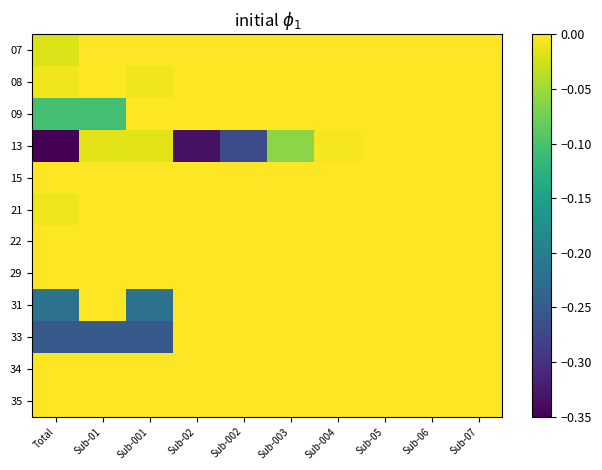

Reading left to right, extract all data points from this chart.

07: Total=-0.0	Sub-01=-0.0	Sub-001=-0.0	Sub-02=-0.0	Sub-002=-0.0	Sub-003=-0.0	Sub-004=-0.0	Sub-05=-0.0	Sub-06=-0.0	Sub-07=-0.0
08: Total=-0.0	Sub-01=-0.0	Sub-001=-0.0	Sub-02=-0.0	Sub-002=-0.0	Sub-003=-0.0	Sub-004=-0.0	Sub-05=-0.0	Sub-06=-0.0	Sub-07=-0.0
09: Total=-0.1	Sub-01=-0.1	Sub-001=-0.0	Sub-02=-0.0	Sub-002=-0.0	Sub-003=-0.0	Sub-004=-0.0	Sub-05=-0.0	Sub-06=-0.0	Sub-07=-0.0
13: Total=-0.3	Sub-01=-0.0	Sub-001=-0.0	Sub-02=-0.3	Sub-002=-0.3	Sub-003=-0.1	Sub-004=-0.0	Sub-05=-0.0	Sub-06=-0.0	Sub-07=-0.0
15: Total=-0.0	Sub-01=-0.0	Sub-001=-0.0	Sub-02=-0.0	Sub-002=-0.0	Sub-003=-0.0	Sub-004=-0.0	Sub-05=-0.0	Sub-06=-0.0	Sub-07=-0.0
21: Total=-0.0	Sub-01=-0.0	Sub-001=-0.0	Sub-02=-0.0	Sub-002=-0.0	Sub-003=-0.0	Sub-004=-0.0	Sub-05=-0.0	Sub-06=-0.0	Sub-07=-0.0
22: Total=-0.0	Sub-01=-0.0	Sub-001=-0.0	Sub-02=-0.0	Sub-002=-0.0	Sub-003=-0.0	Sub-004=-0.0	Sub-05=-0.0	Sub-06=-0.0	Sub-07=-0.0
29: Total=-0.0	Sub-01=-0.0	Sub-001=-0.0	Sub-02=-0.0	Sub-002=-0.0	Sub-003=-0.0	Sub-004=-0.0	Sub-05=-0.0	Sub-06=-0.0	Sub-07=-0.0
31: Total=-0.2	Sub-01=-0.0	Sub-001=-0.2	Sub-02=-0.0	Sub-002=-0.0	Sub-003=-0.0	Sub-004=-0.0	Sub-05=-0.0	Sub-06=-0.0	Sub-07=-0.0
33: Total=-0.3	Sub-01=-0.3	Sub-001=-0.3	Sub-02=-0.0	Sub-002=-0.0	Sub-003=-0.0	Sub-004=-0.0	Sub-05=-0.0	Sub-06=-0.0	Sub-07=-0.0
34: Total=-0.0	Sub-01=-0.0	Sub-001=-0.0	Sub-02=-0.0	Sub-002=-0.0	Sub-003=-0.0	Sub-004=-0.0	Sub-05=-0.0	Sub-06=-0.0	Sub-07=-0.0
35: Total=-0.0	Sub-01=-0.0	Sub-001=-0.0	Sub-02=-0.0	Sub-002=-0.0	Sub-003=-0.0	Sub-004=-0.0	Sub-05=-0.0	Sub-06=-0.0	Sub-07=-0.0